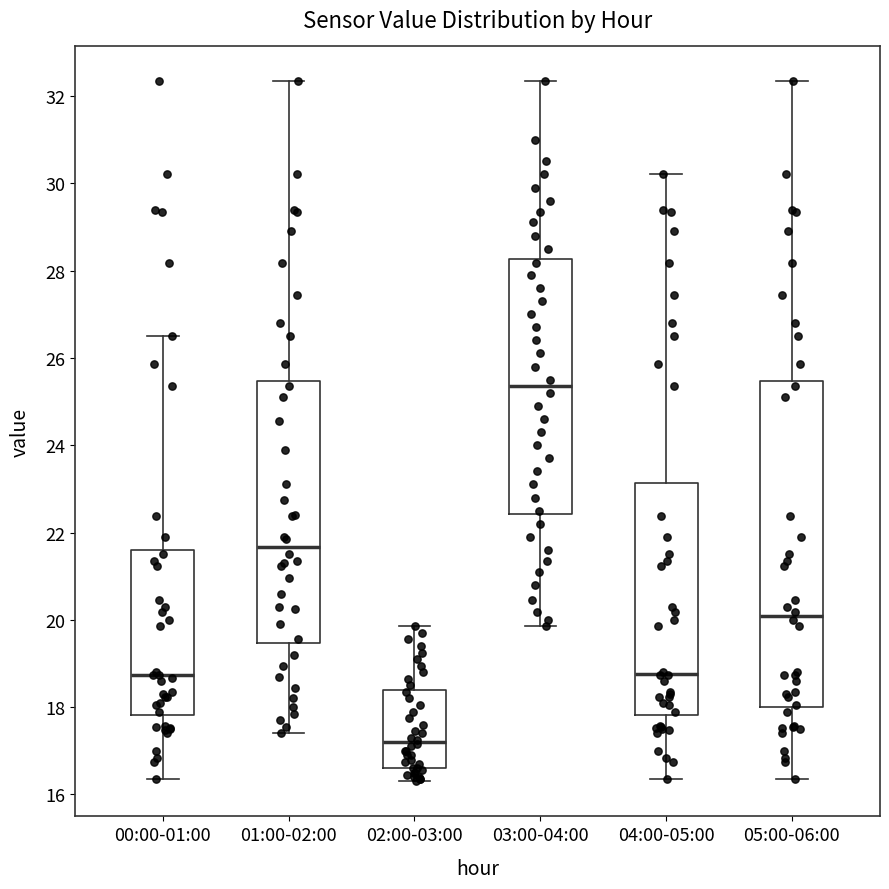

Comparing the boxes themselves (not the whiskers), which one is the tallest?

05:00-06:00